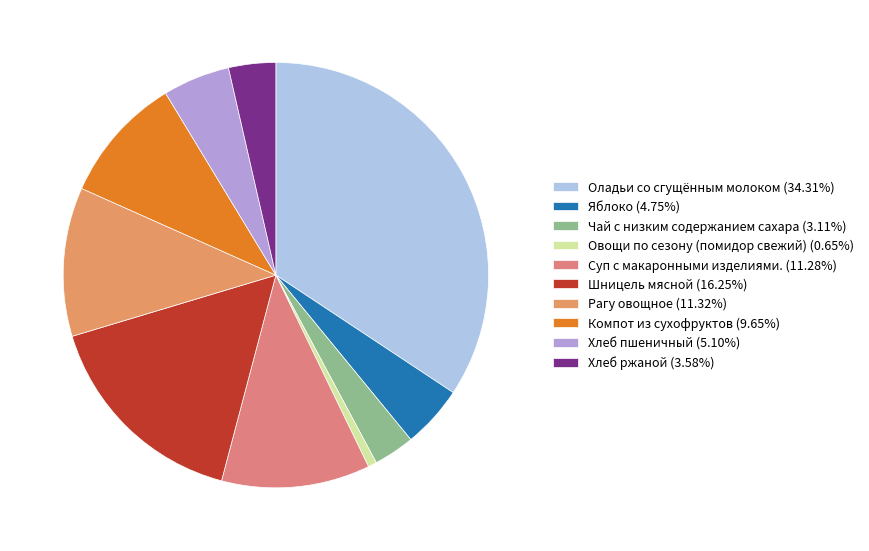

Is there any slice that represents more than half of the pie?

No